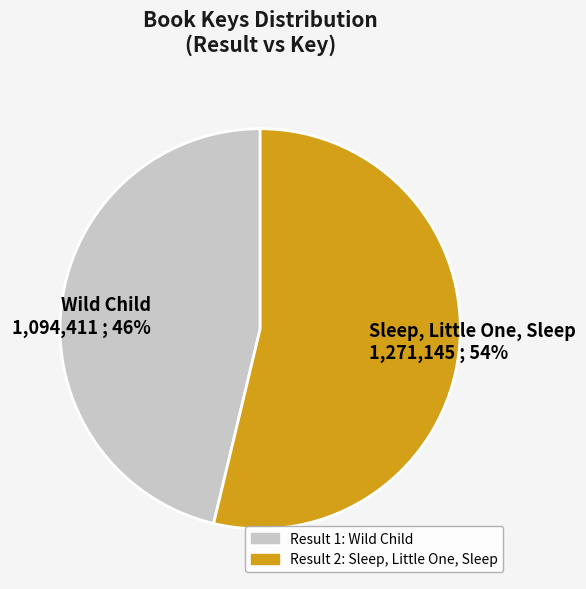

Is there a majority slice in this chart?

Yes